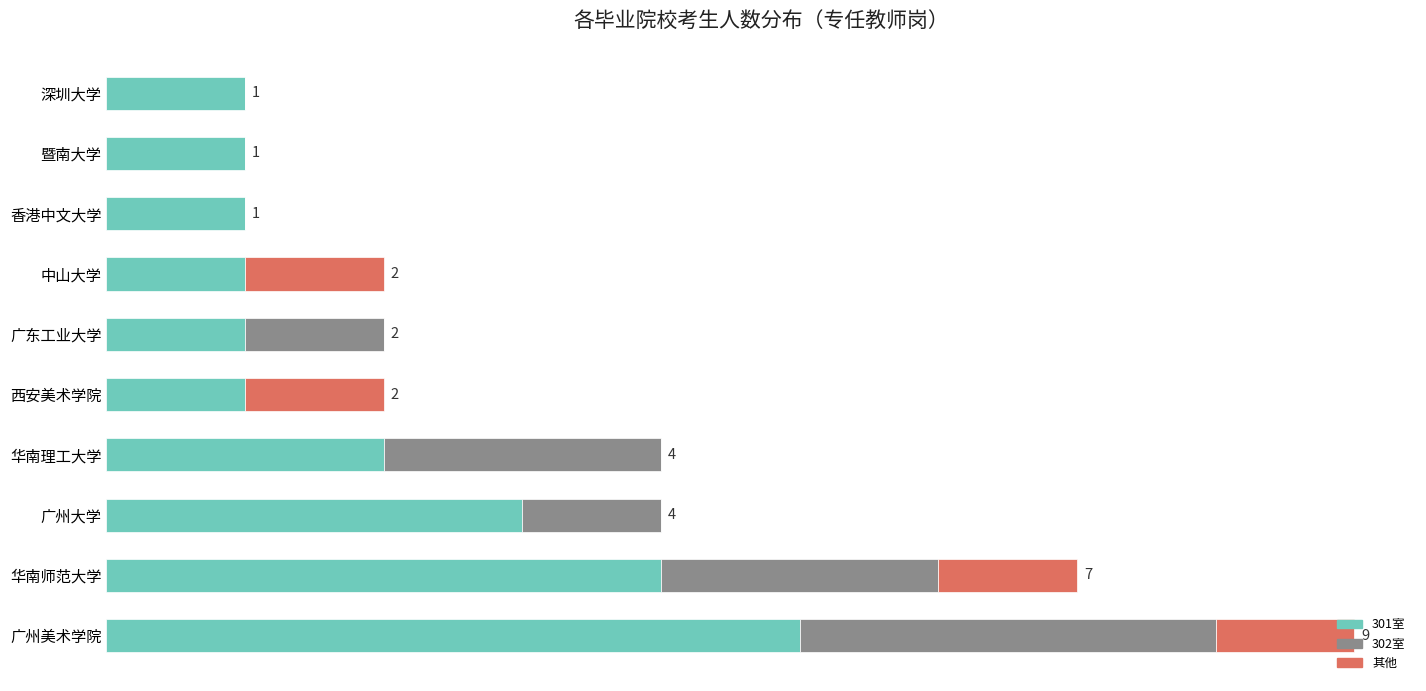

What are all the series names shown in the legend?

301室, 302室, 其他